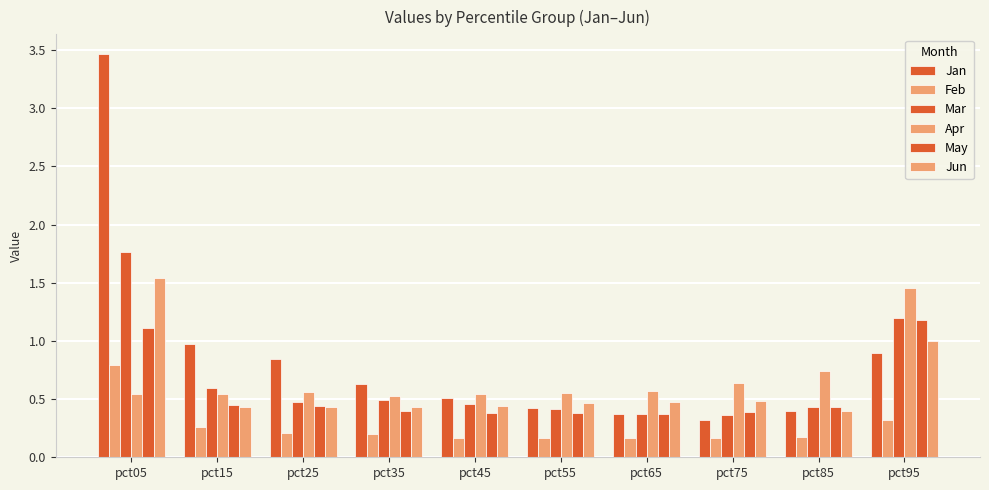

What is the sum of all Apr values?

6.7